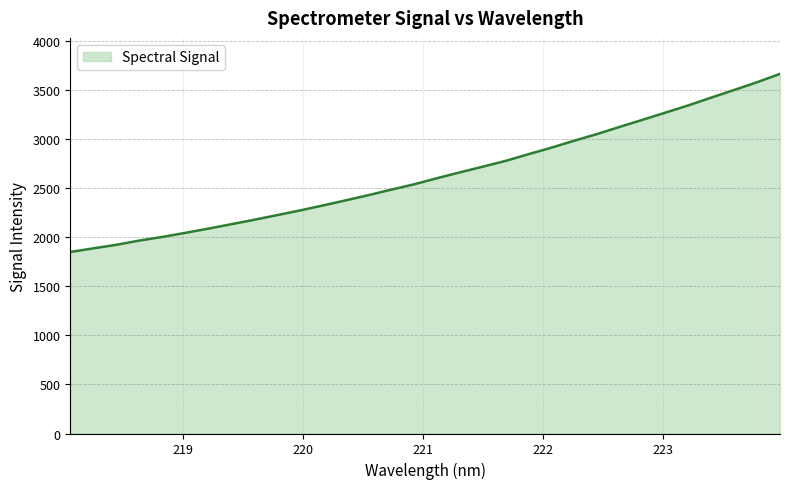

What is the difference between the maximum and minimum values?

1817.2